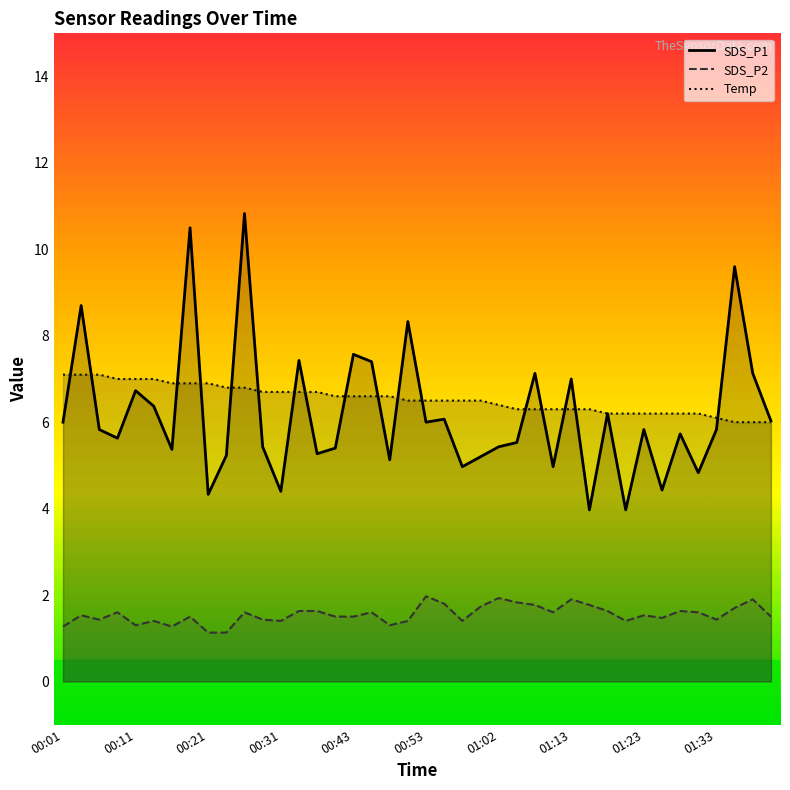

What is the total value across all series at 13?

15.8